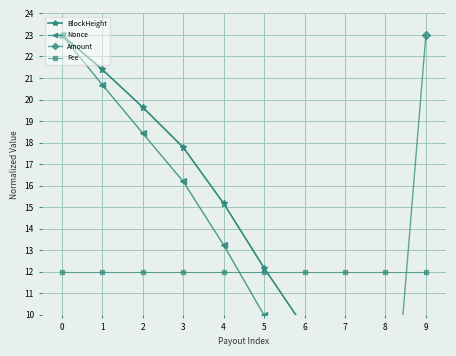

Reading left to right, what are all the values shown in this chart?

BlockHeight: 23.0	21.4	19.6	17.8	15.2	12.2	9.4	6.5	3.2	0.0
Nonce: 23.0	20.7	18.4	16.2	13.2	10.0	7.3	4.8	2.3	0.0
Amount: 0.3	0.2	0.0	0.0	0.3	0.2	0.2	0.2	0.1	23.0
Fee: 12.0	12.0	12.0	12.0	12.0	12.0	12.0	12.0	12.0	12.0